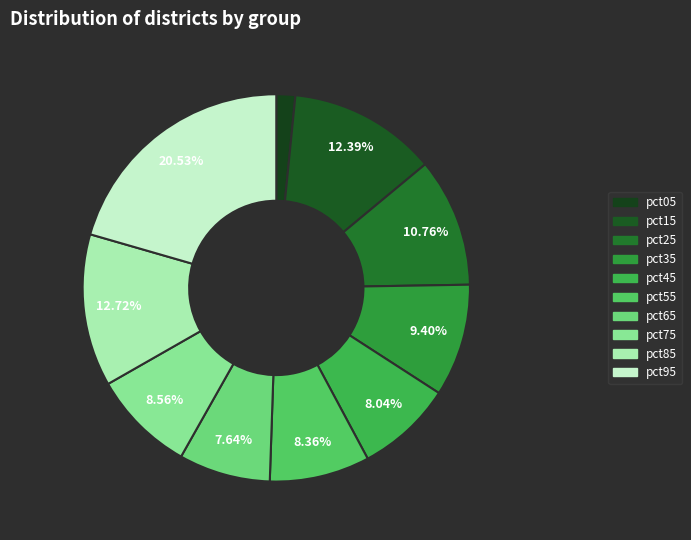

To the nearest percent, what percentage of the pie is pct65?

8%